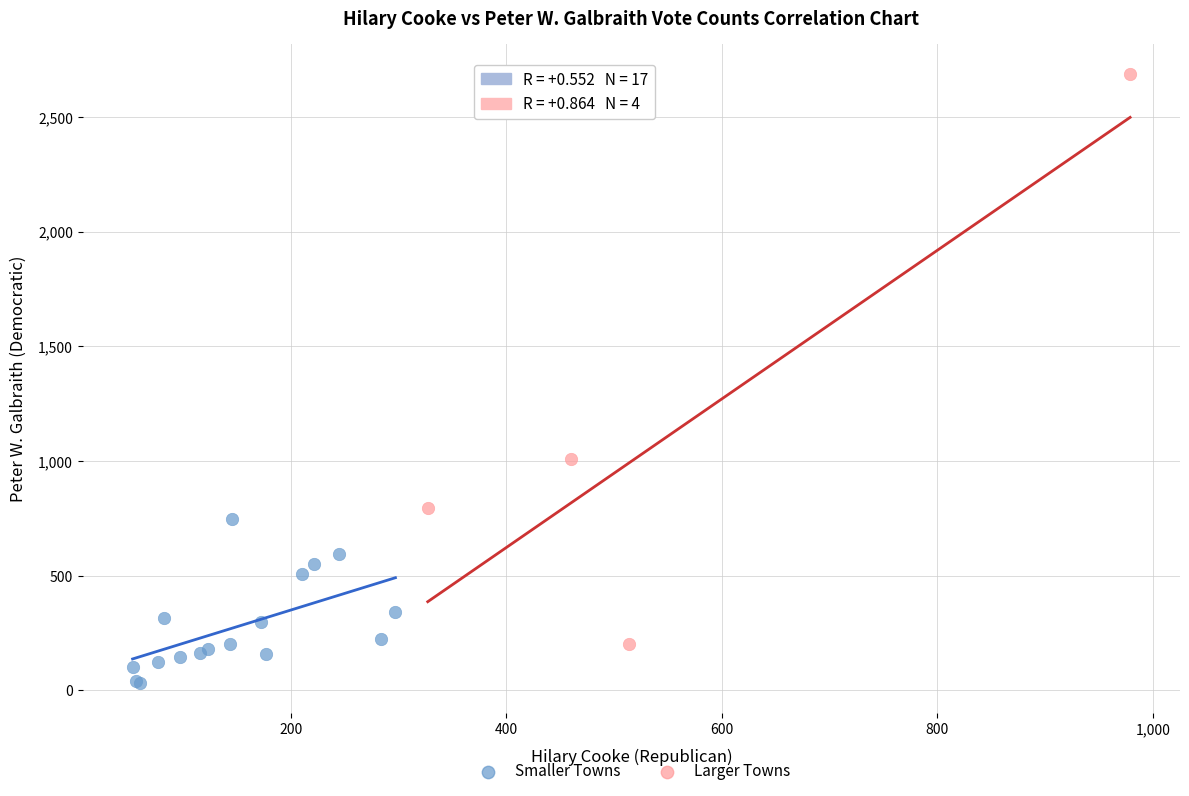

What are all the series names shown in the legend?

Smaller Towns, Larger Towns